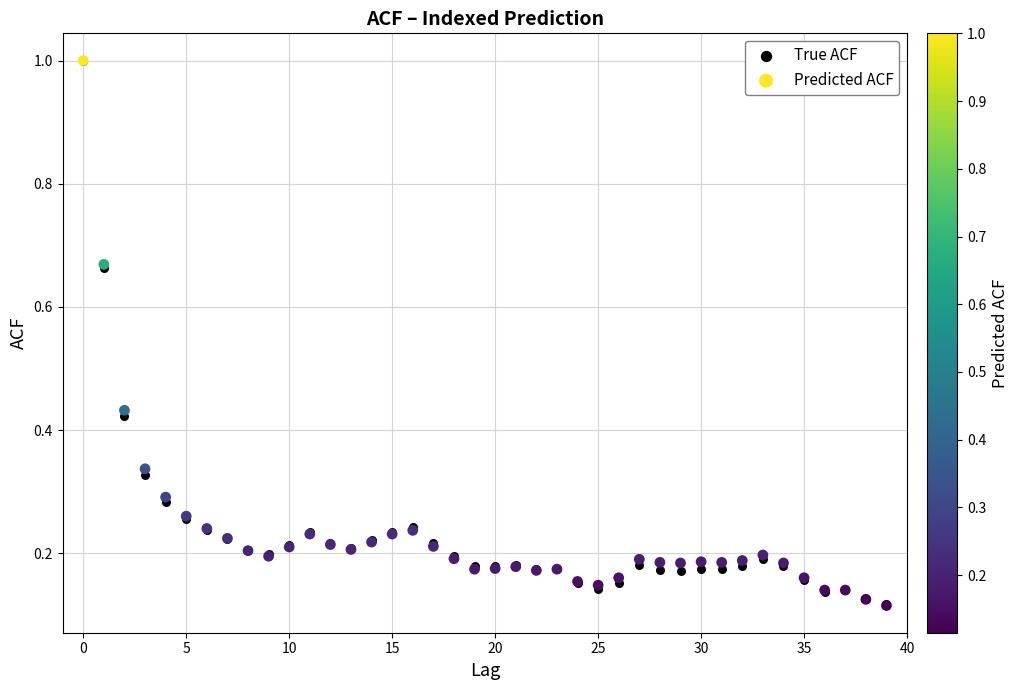

Which series has the largest Y range (max minus min)?

Predicted ACF